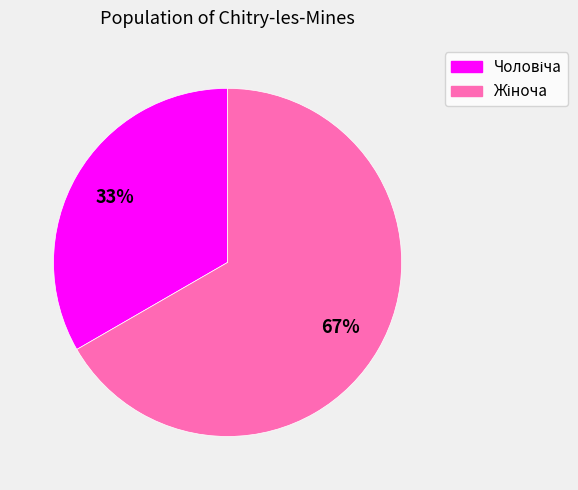

Count the number of slices in the pie.

2